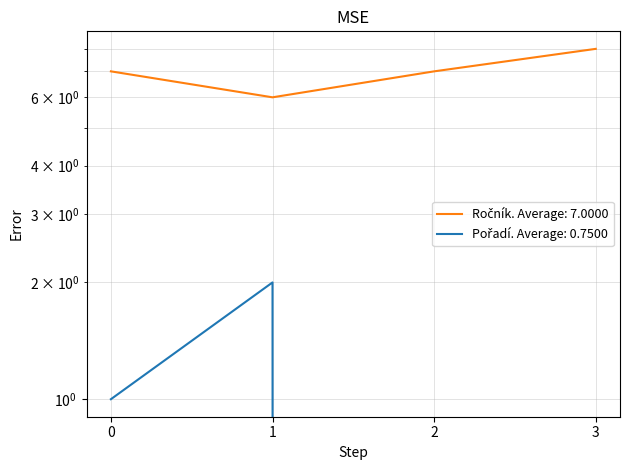

True or false: Ročník and Pořadí intersect in this chart.

False